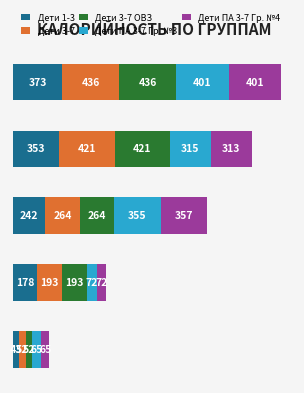

What are all the series names shown in the legend?

Дети 1-3, Дети 3-7, Дети 3-7 ОВЗ, Дети ПА 3-7 Гр. №3, Дети ПА 3-7 Гр. №4